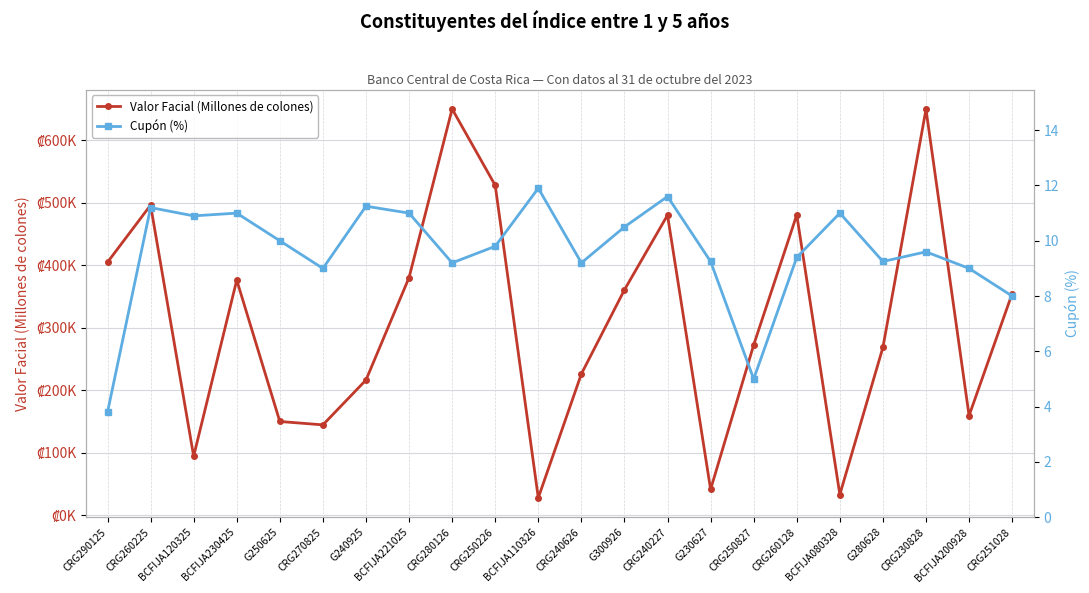

Is the value of Cupón (%) at BCFIJA200928 greater than the value of Valor Facial (Millones de colones) at BCFIJA080328?

No